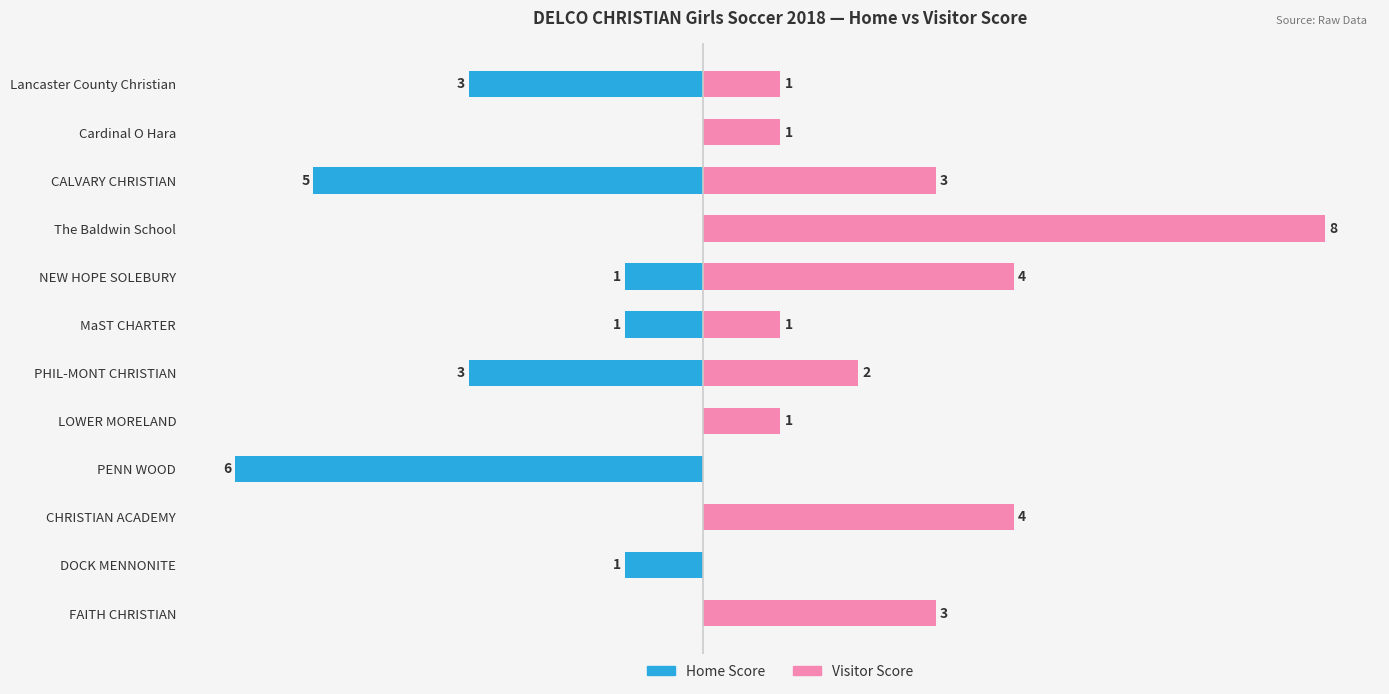

What is the smallest value displayed?

-6